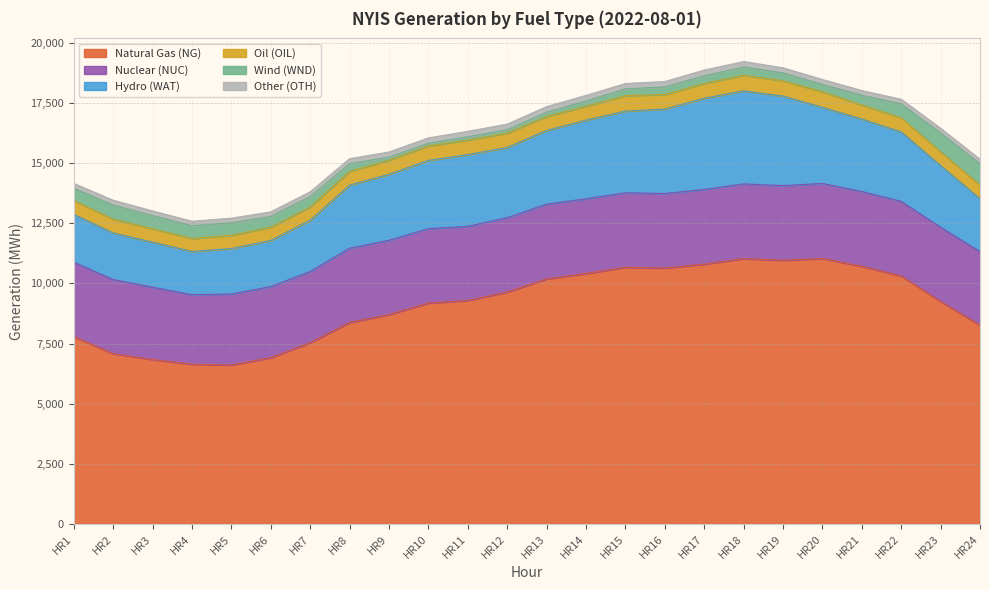

Reading left to right, transcribe all the data shown in this chart.

Natural Gas (NG): 7789	7080	6836	6641	6608	6914	7534	8373	8705	9182	9286	9640	10184	10412	10667	10635	10799	11030	10957	11035	10708	10307	9246	8261
Nuclear (NUC): 3092	3081	3007	2889	2949	2952	2960	3088	3086	3092	3083	3089	3107	3102	3098	3098	3103	3103	3105	3116	3110	3100	3084	3059
Hydro (WAT): 1987	1934	1867	1795	1889	1917	2126	2618	2738	2834	2979	2917	3061	3266	3390	3509	3788	3865	3719	3163	3007	2885	2564	2197
Oil (OIL): 576	573	559	539	550	550	551	574	586	605	602	599	582	578	644	607	615	649	637	649	586	588	572	567
Wind (WND): 509	586	549	531	523	450	440	320	129	109	139	141	175	223	282	313	319	343	329	302	405	577	787	883
Other (OTH): 202	200	193	186	190	189	194	208	215	222	229	231	235	229	223	224	239	227	211	205	197	192	190	188